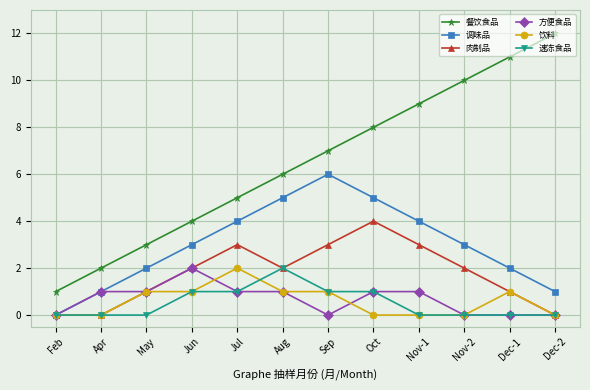

What are all the series names shown in the legend?

餐饮食品, 调味品, 肉制品, 方便食品, 饮料, 速冻食品